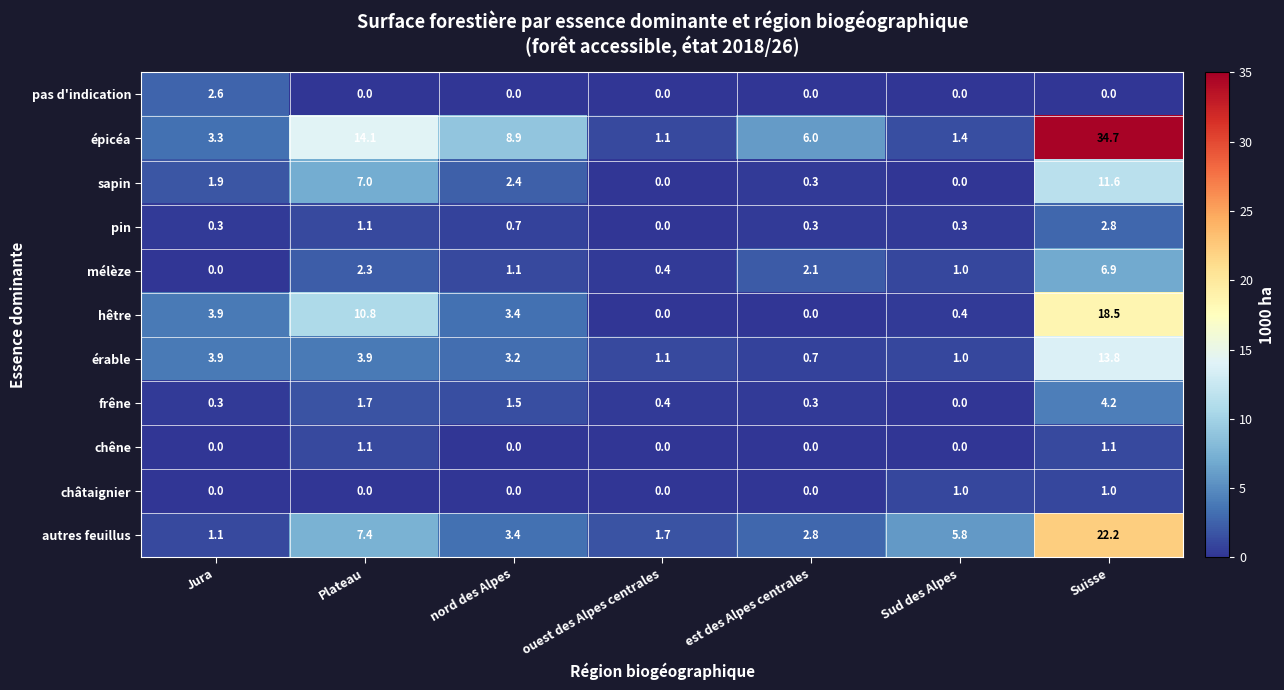

At which label does épicéa reach its peak?

Suisse